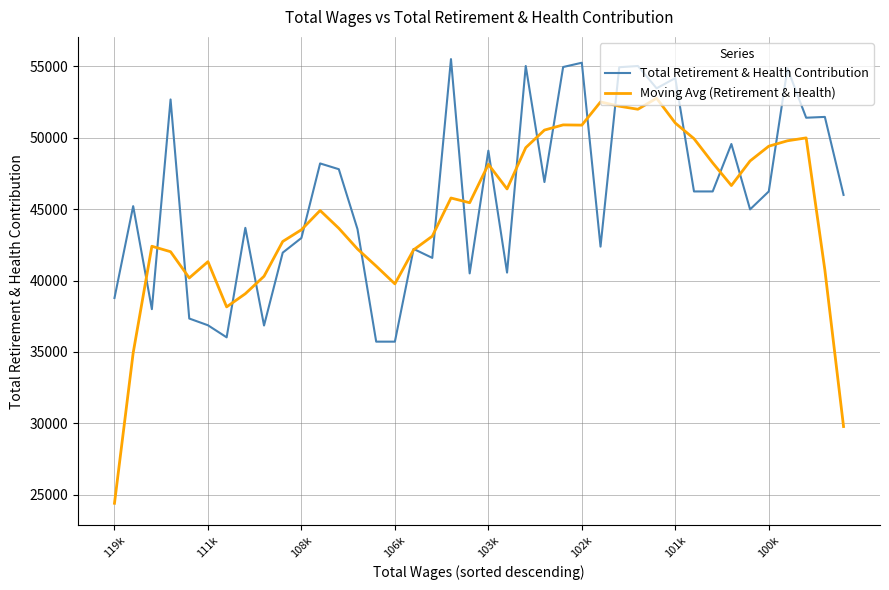

What are all the series names shown in the legend?

Total Retirement & Health Contribution, Moving Avg (Retirement & Health)